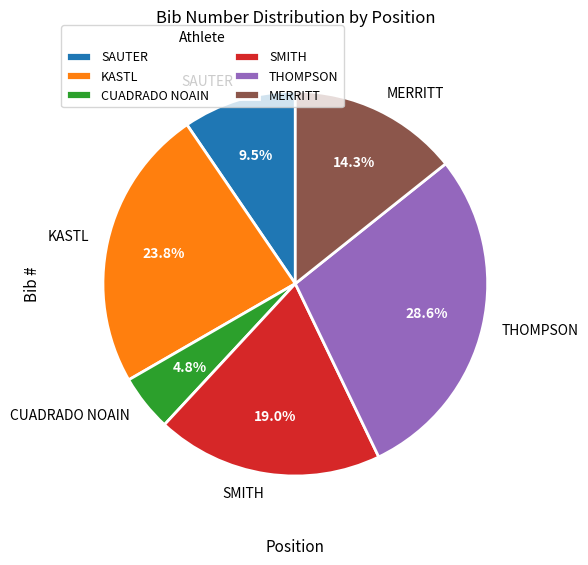

Does SAUTER represent more than half of the total?

No